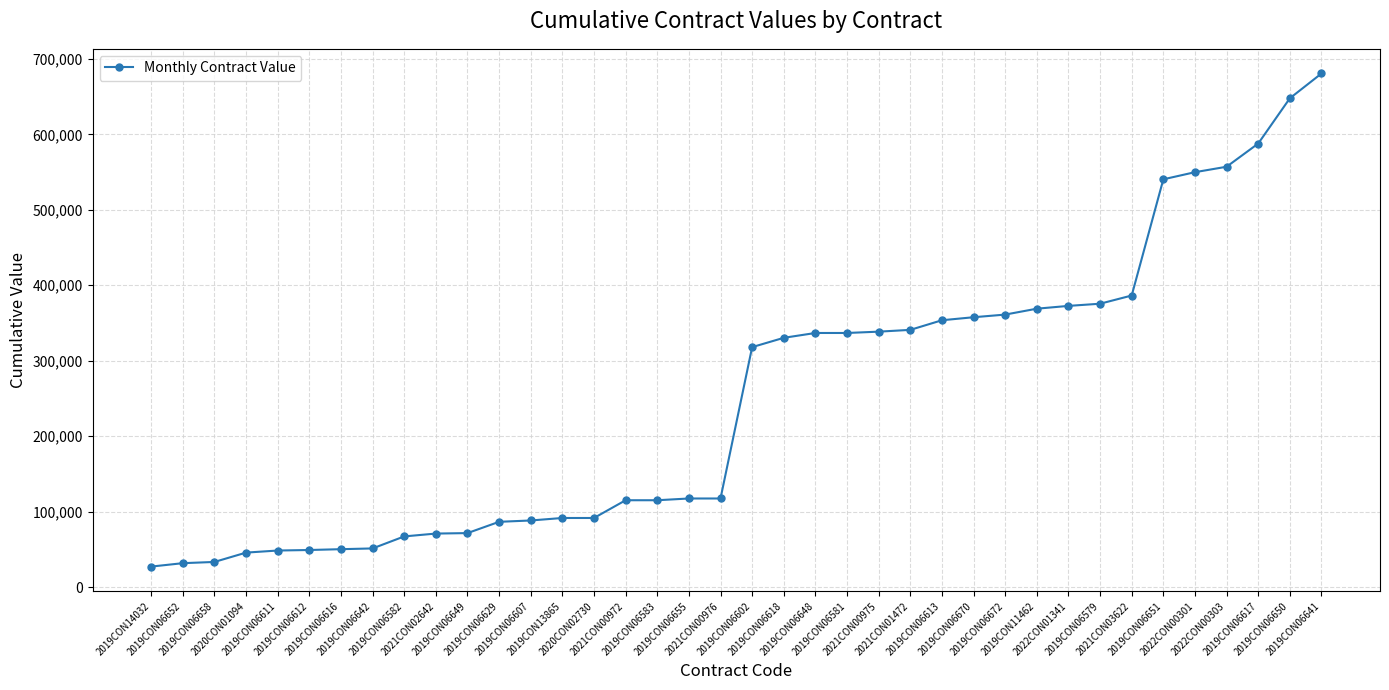

What is the value of the 38th point from the left?

680627